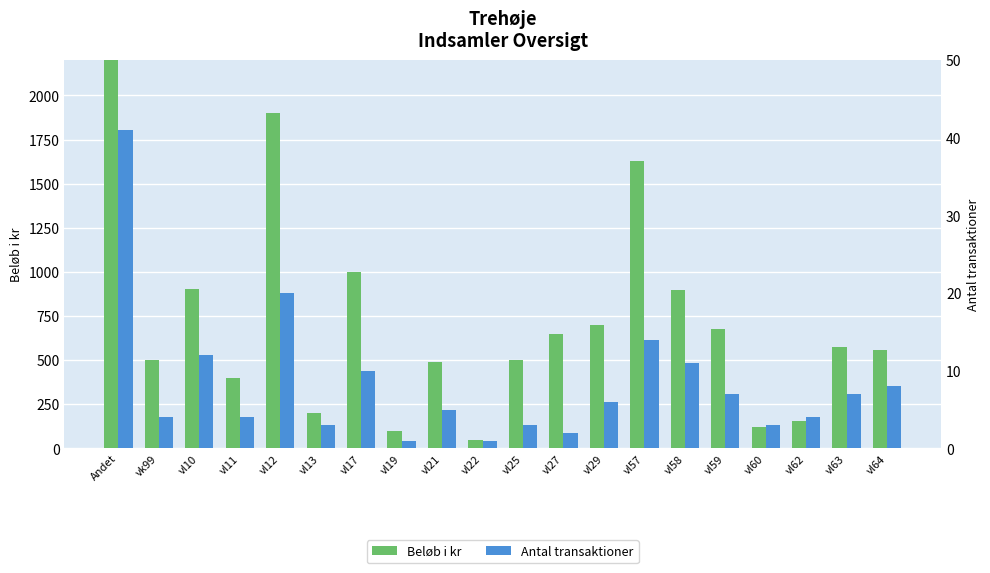

What is the average value of the Beløb i kr series?

817